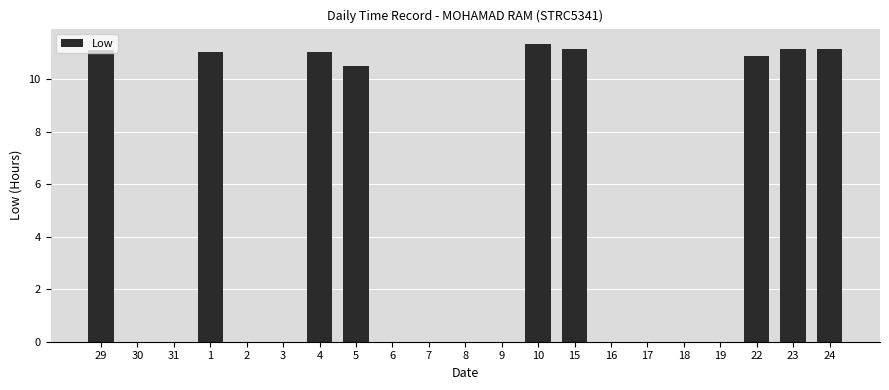

What is the sum of the values at 1 and 18?

11.0